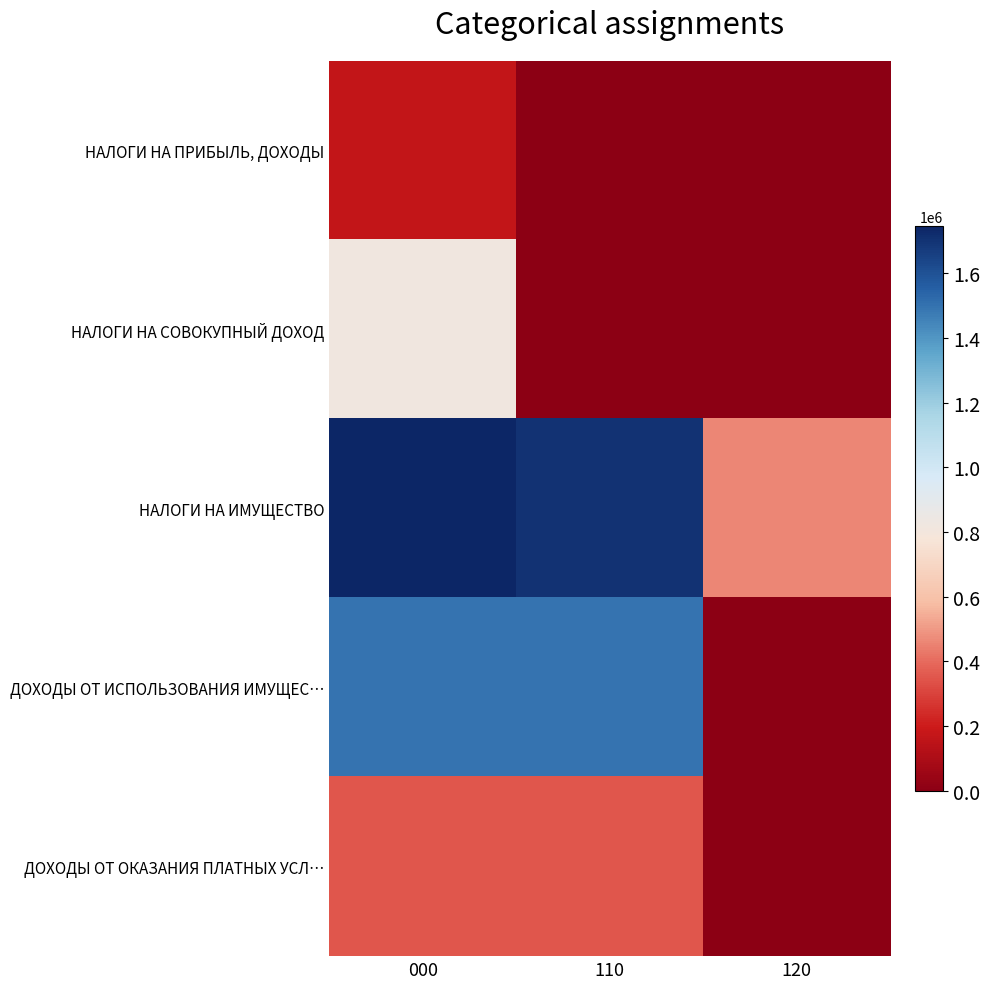

List the series in order of their peak value, lowest first.

НАЛОГИ НА ПРИБЫЛЬ, ДОХОДЫ, ДОХОДЫ ОТ ОКАЗАНИЯ ПЛАТНЫХ УСЛ…, НАЛОГИ НА СОВОКУПНЫЙ ДОХОД, ДОХОДЫ ОТ ИСПОЛЬЗОВАНИЯ ИМУЩЕС…, НАЛОГИ НА ИМУЩЕСТВО